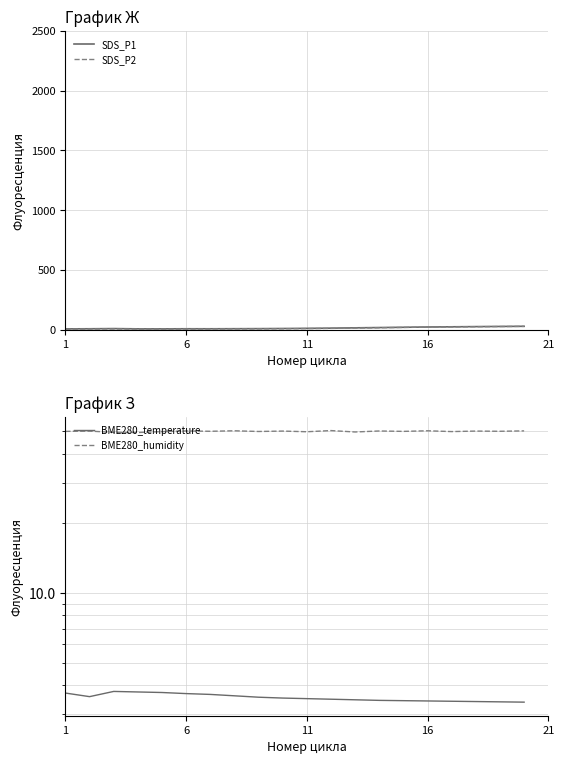

What is the minimum value for BME280_humidity?

49.3